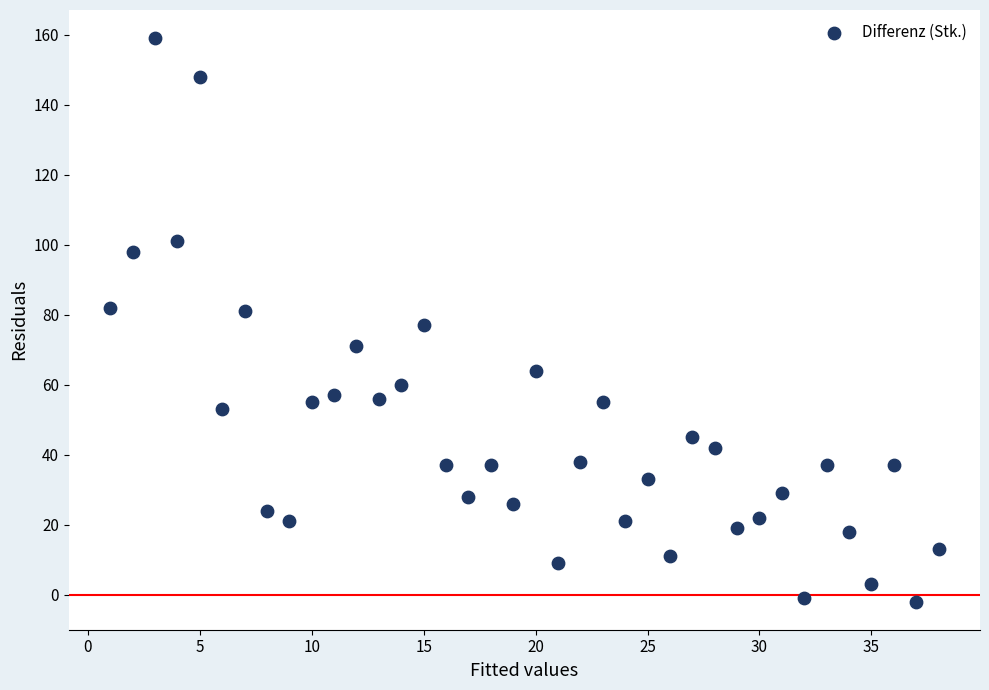

What is the range of Y values (max minus min)?

161